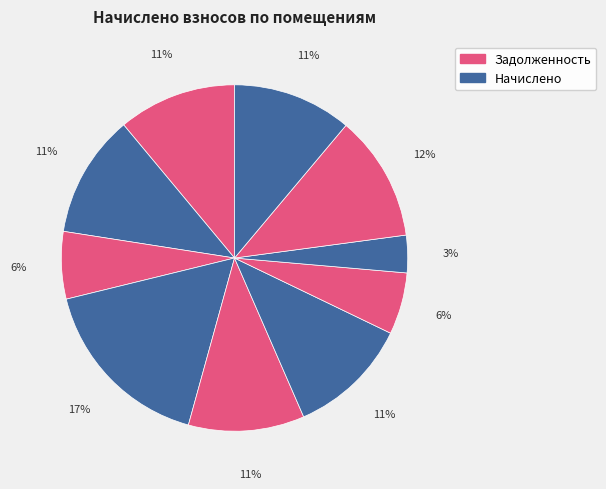

How many slices are in this pie chart?

10